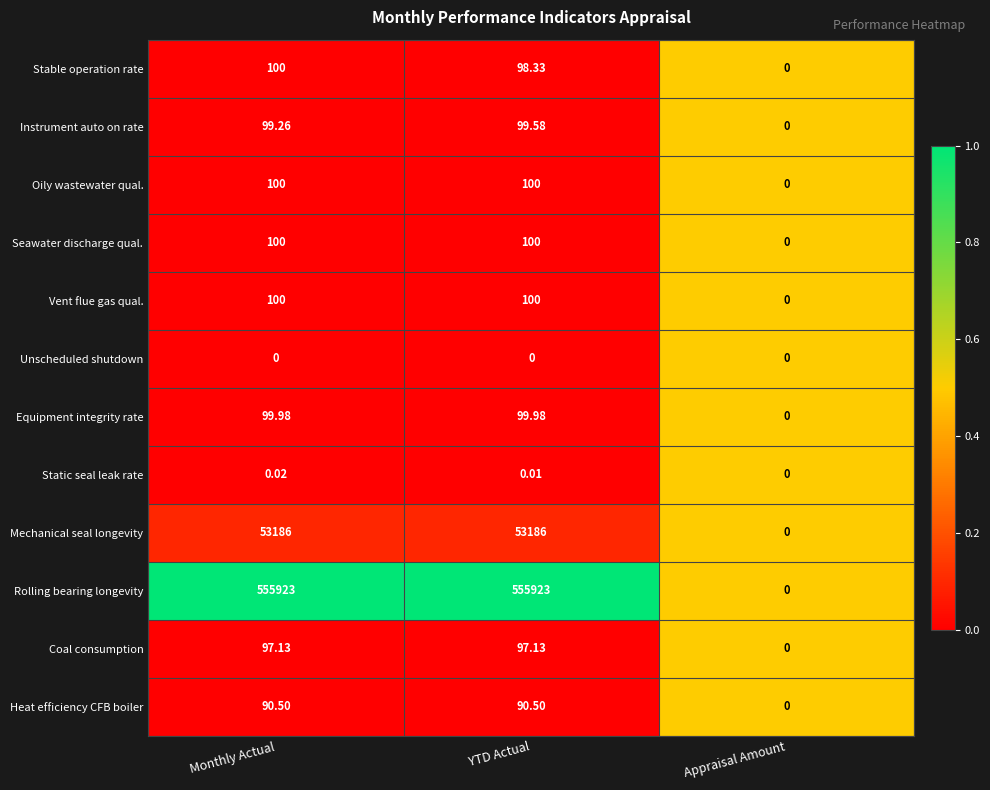

Which series changed the most between Monthly Actual and YTD Actual?

Stable operation rate